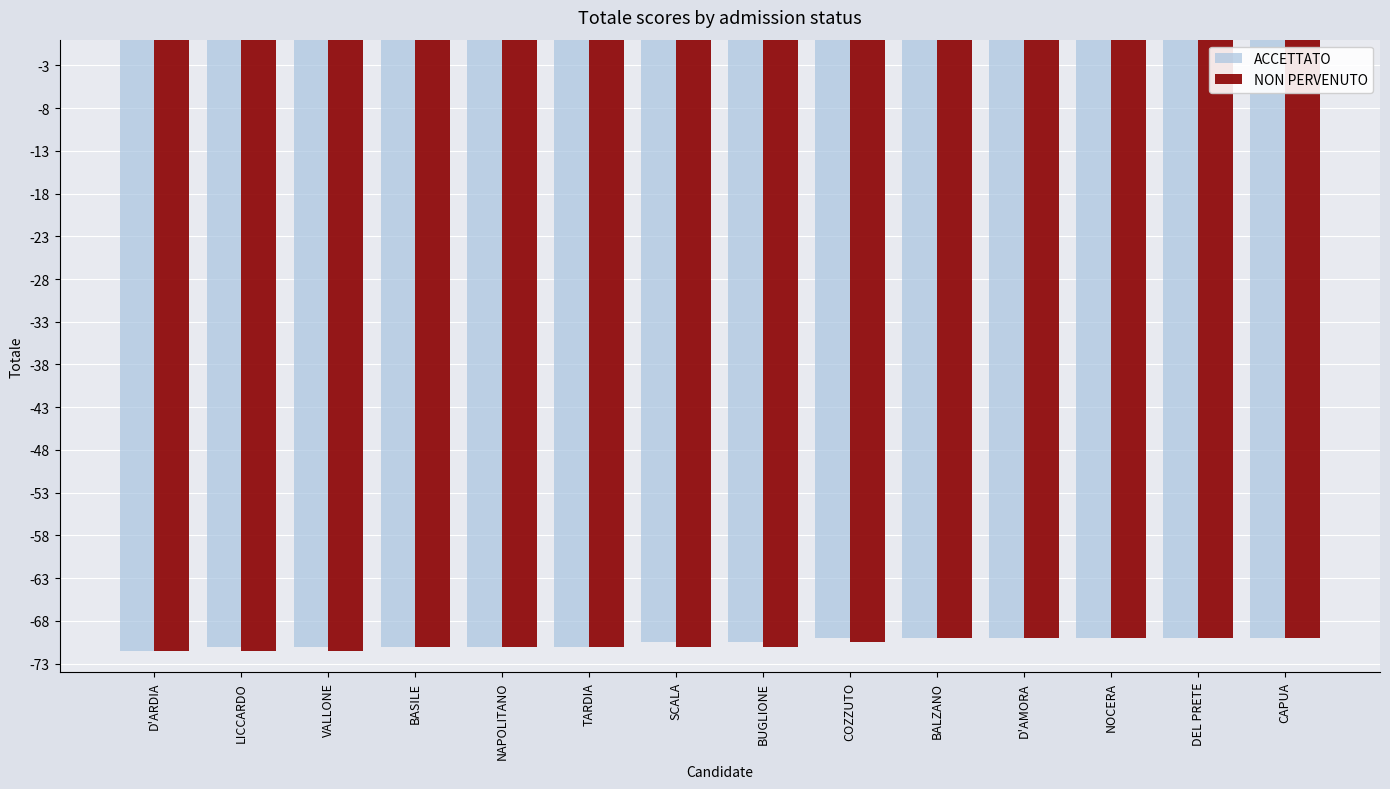

True or false: ACCETTATO has a value of -19.4 at VALLONE.

False